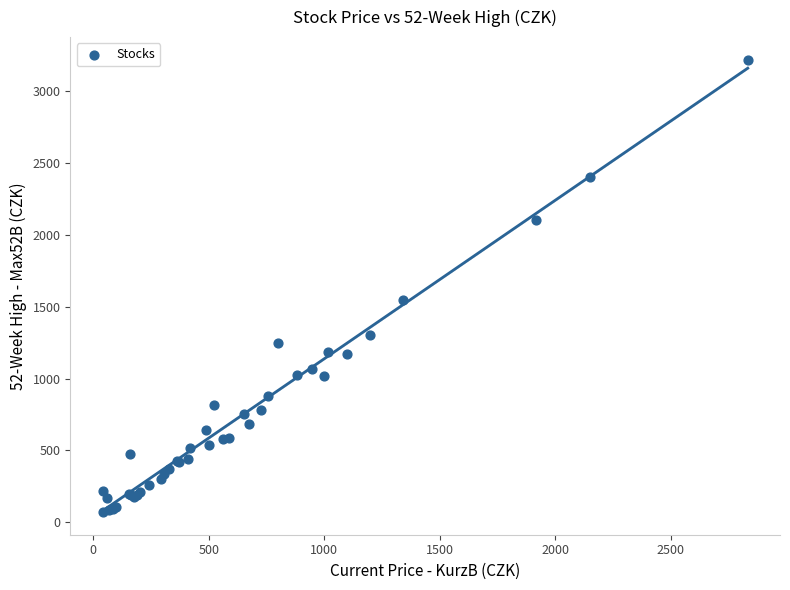

What Y value in the scatter plot is closest to 1644?

1544.0